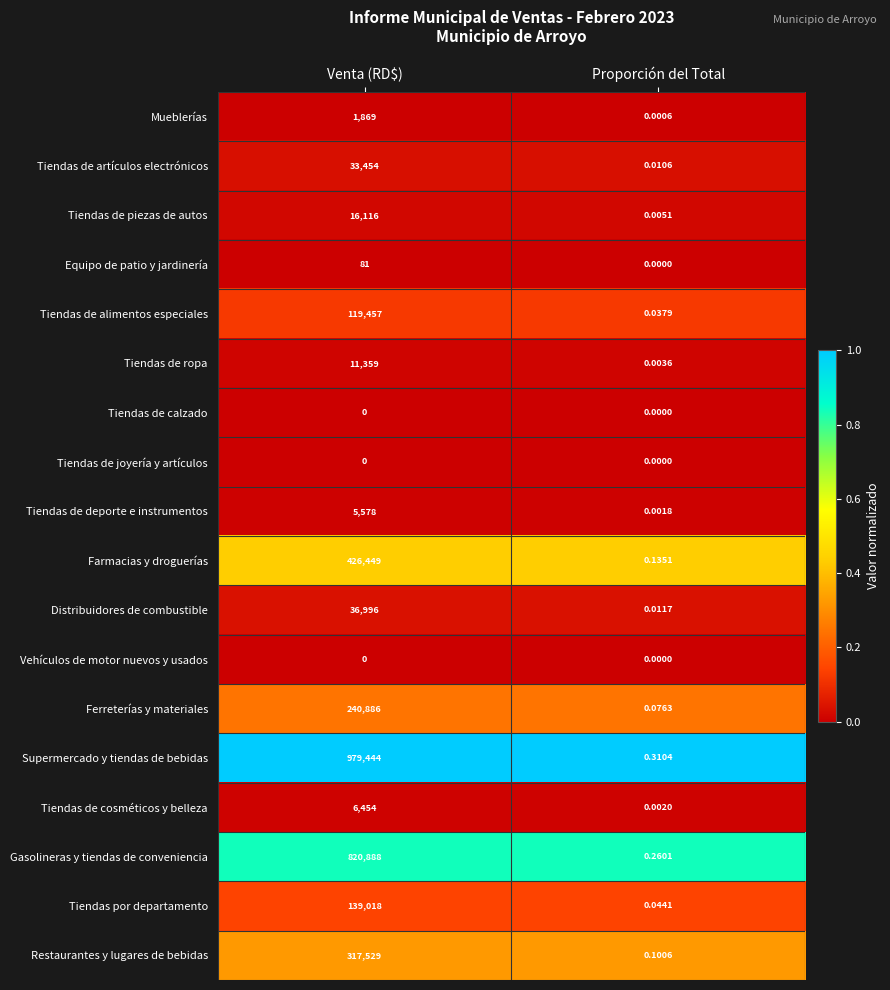

Which series has the widest spread of values?

Supermercado y tiendas de bebidas